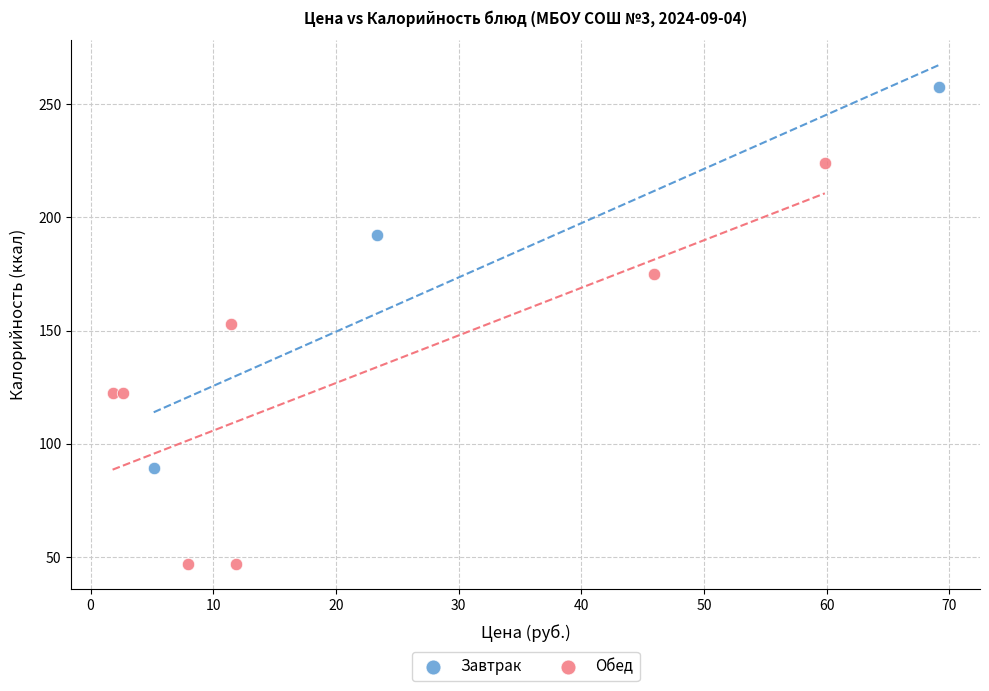

What are all the series names shown in the legend?

Завтрак, Обед